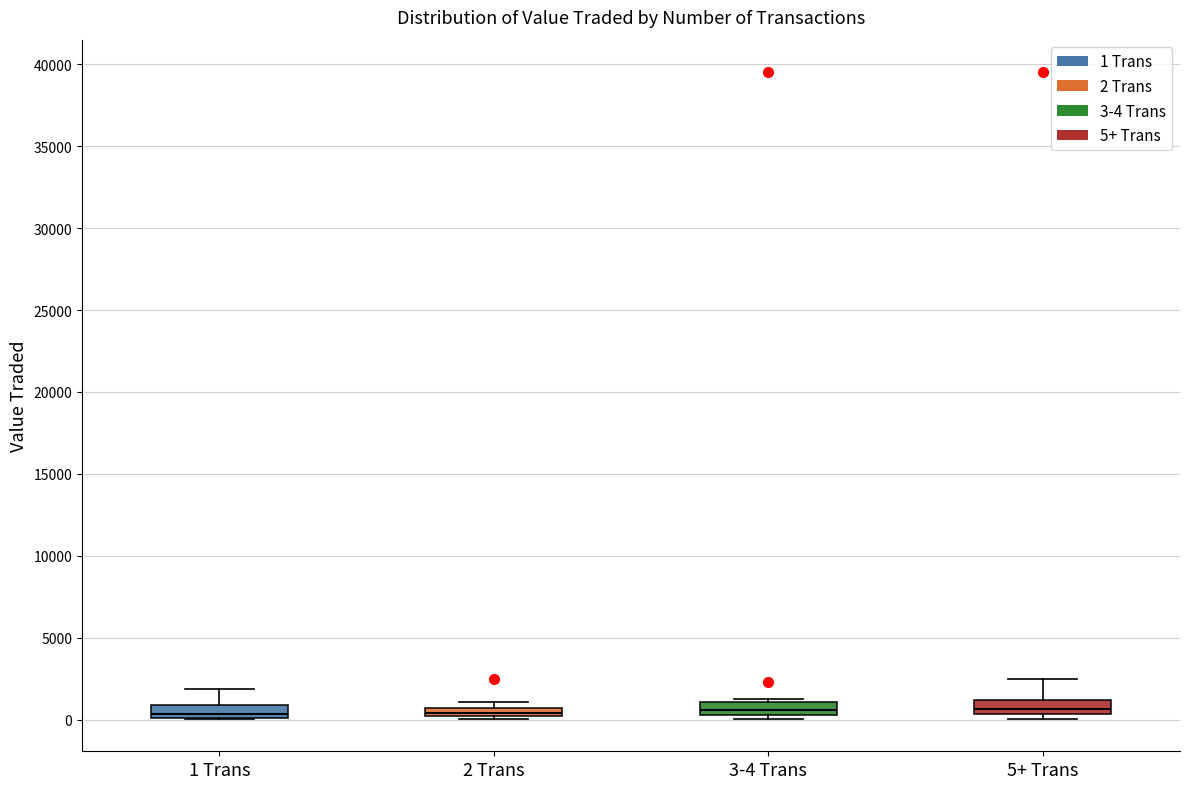

Where is the lower edge of the box for 3-4 Trans on the y-axis? The values are not printed on the chart, so give them approximately, as read against the axis.

500